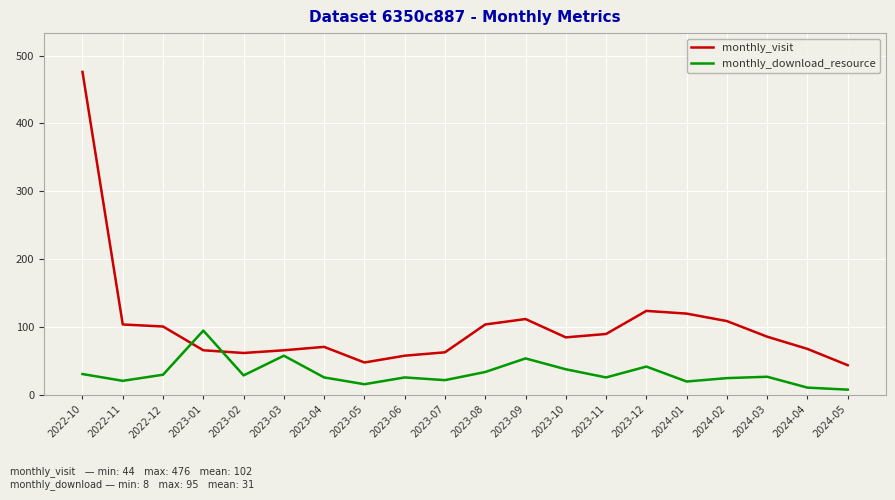

What position from the right is 2022-12?

18